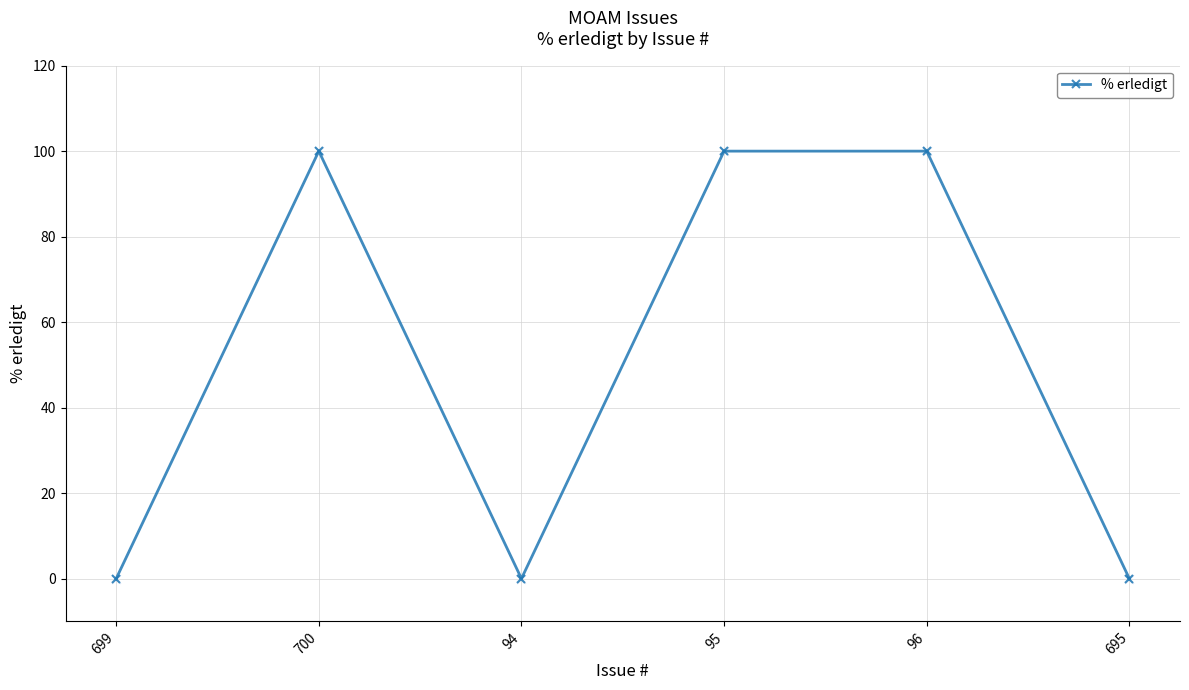

Between 96 and 94, which is larger?

96